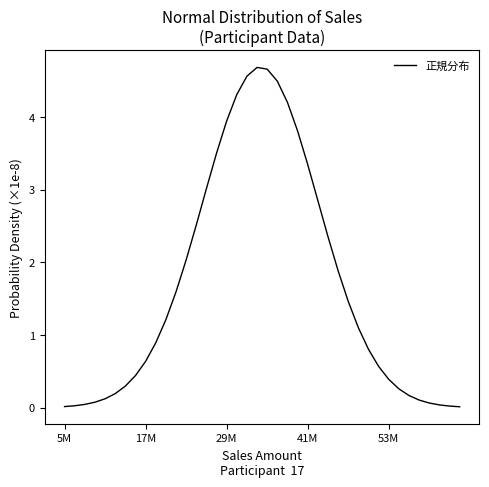

What is the greatest value displayed?

4.7